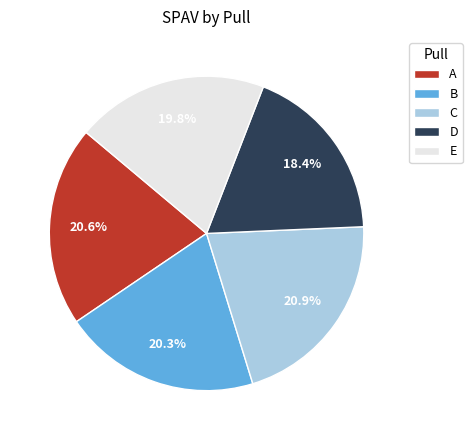

True or false: E accounts for 20% of the total.

True